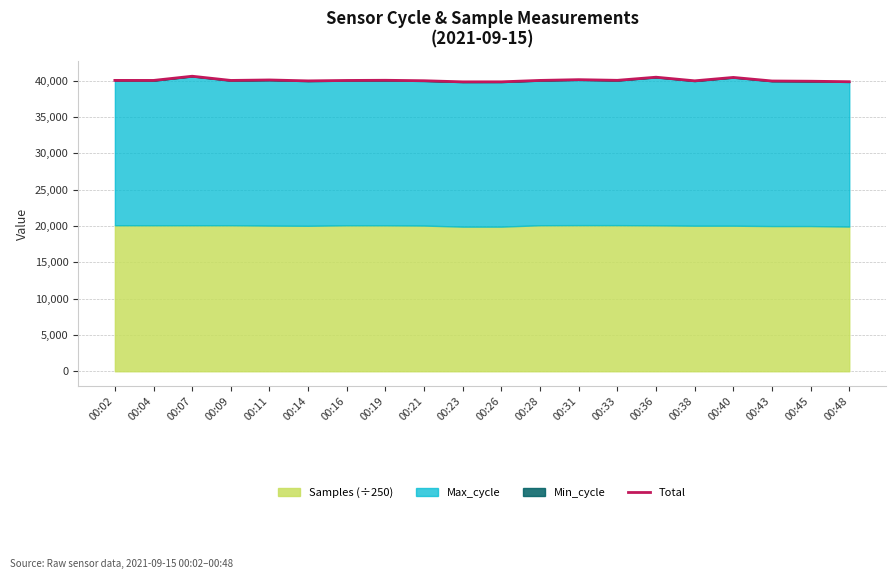

Rank the categories by value from lowest to highest.

00:23, 00:26, 00:48, 00:45, 00:43, 00:14, 00:38, 00:21, 00:16, 00:09, 00:04, 00:28, 00:02, 00:33, 00:19, 00:11, 00:31, 00:40, 00:36, 00:07